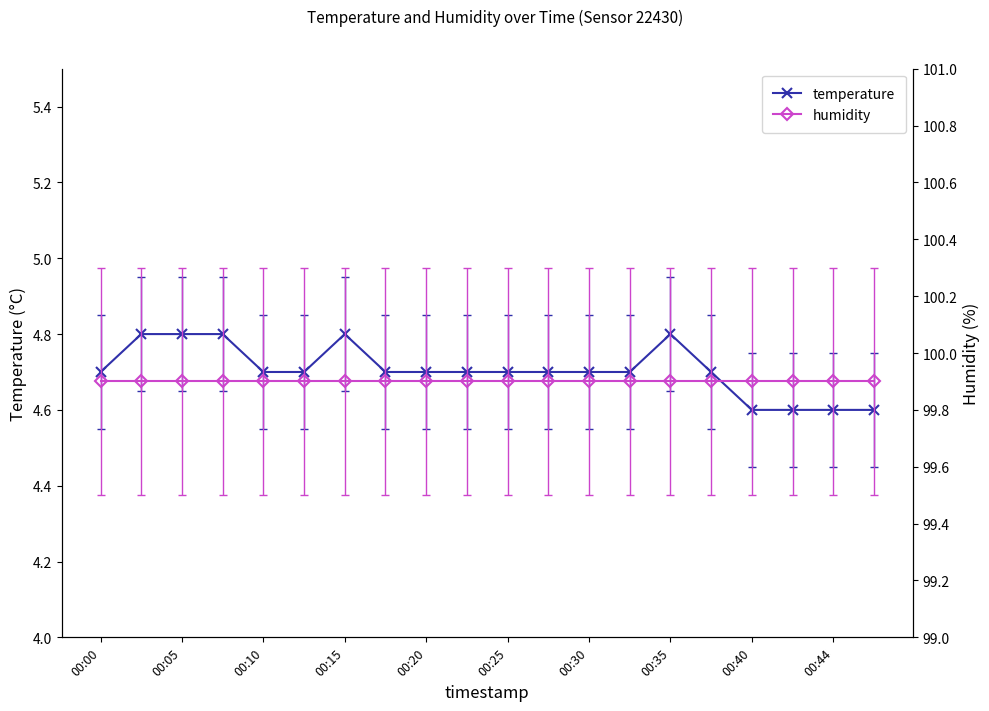

What is the highest value of the temperature series?

4.8